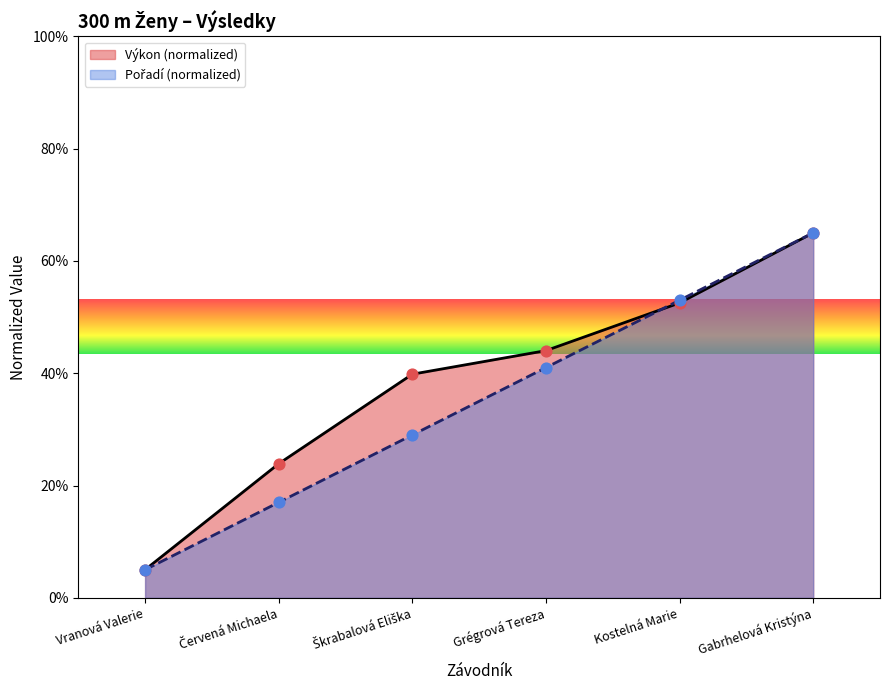

What are all the series names shown in the legend?

Pořadí, Výkon